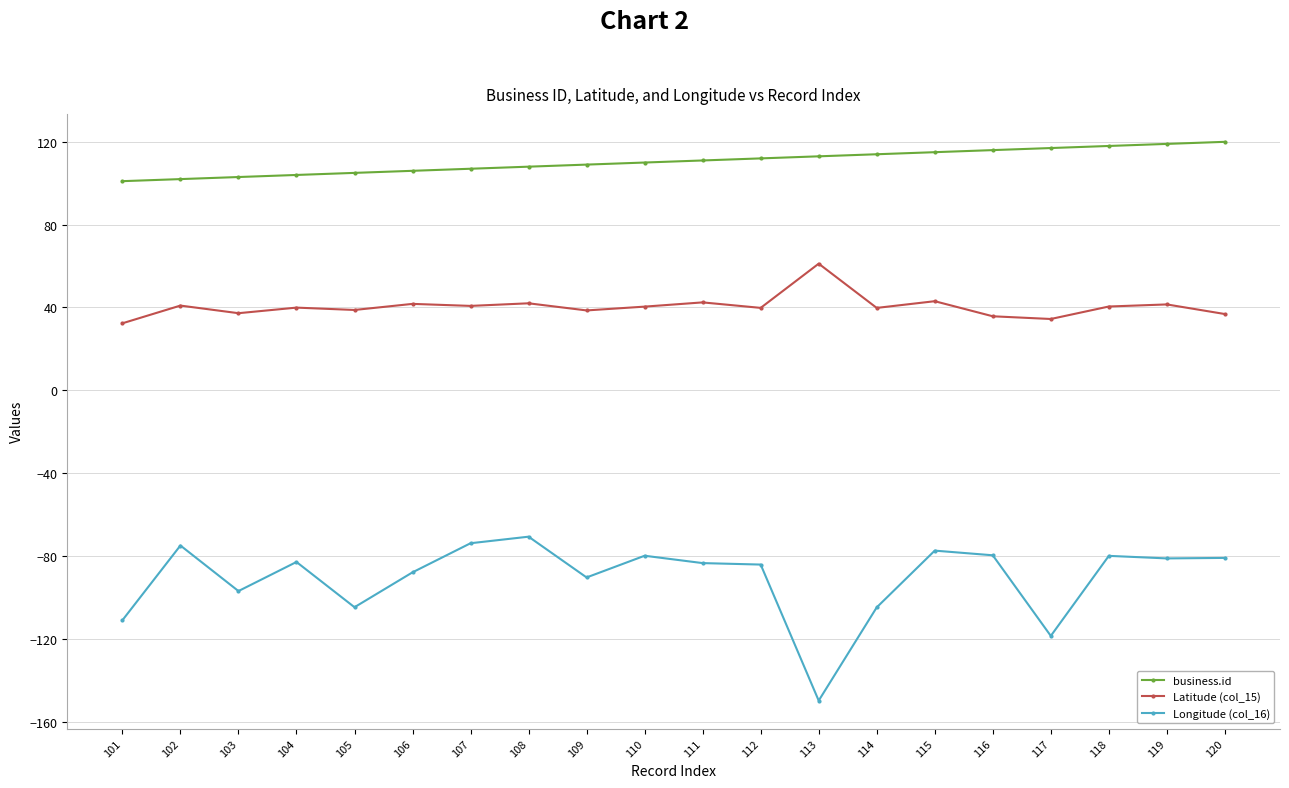

Where does the Longitude (col_16) series first go above -82?

102